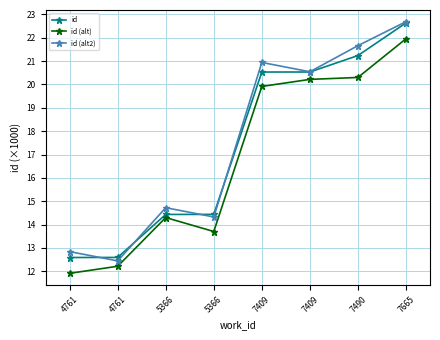

What is the value of the id point at the 8th from the left?

22.6